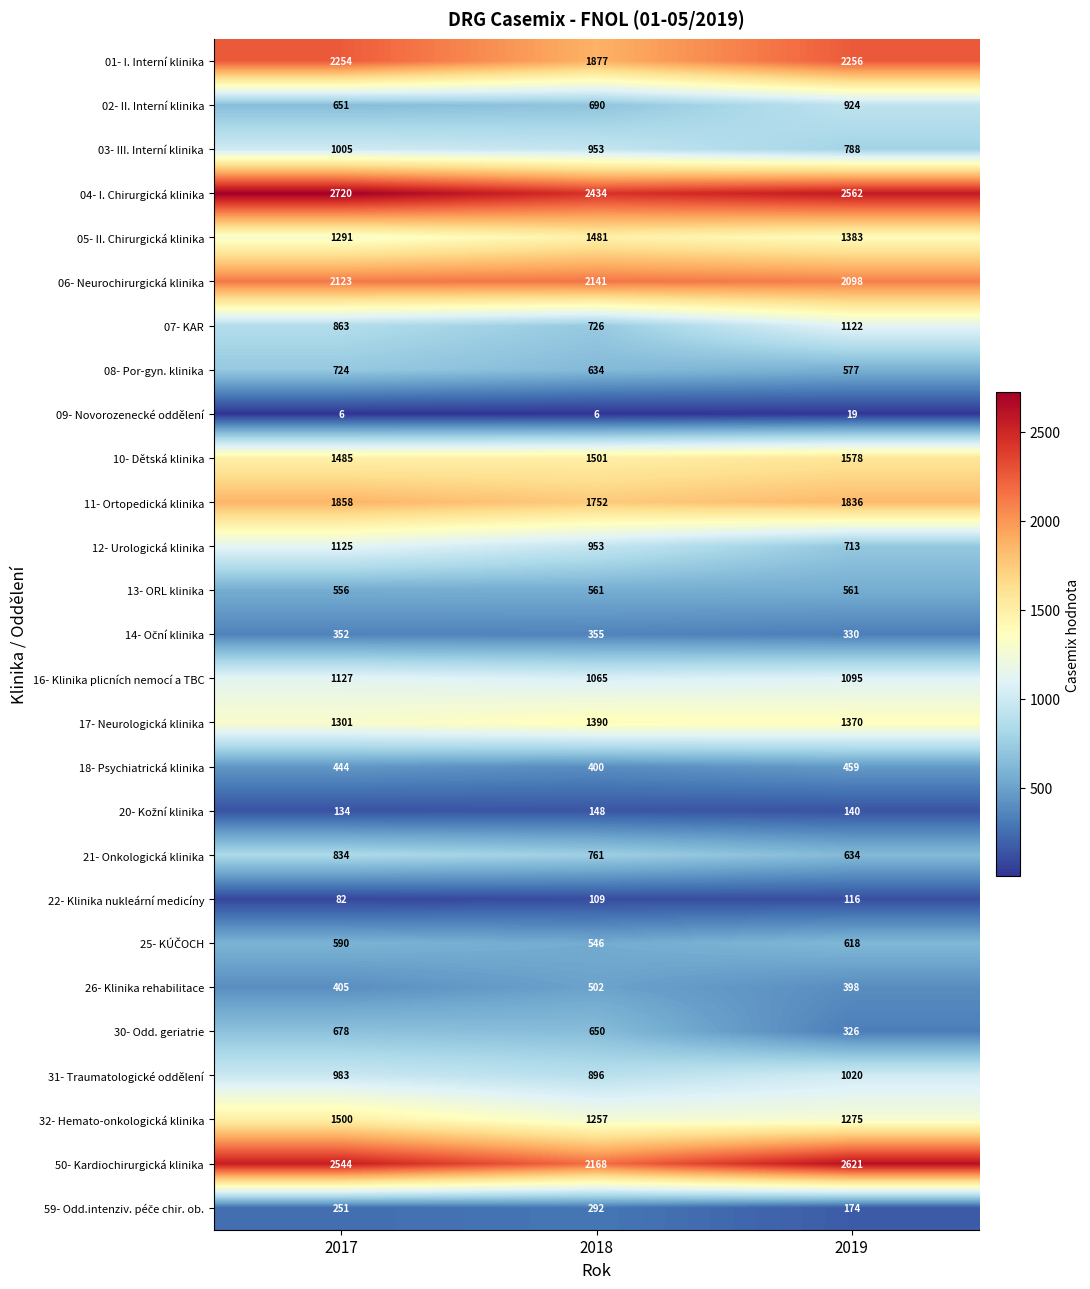

Rank the categories by 06- Neurochirurgická klinika value from highest to lowest.

2018, 2017, 2019